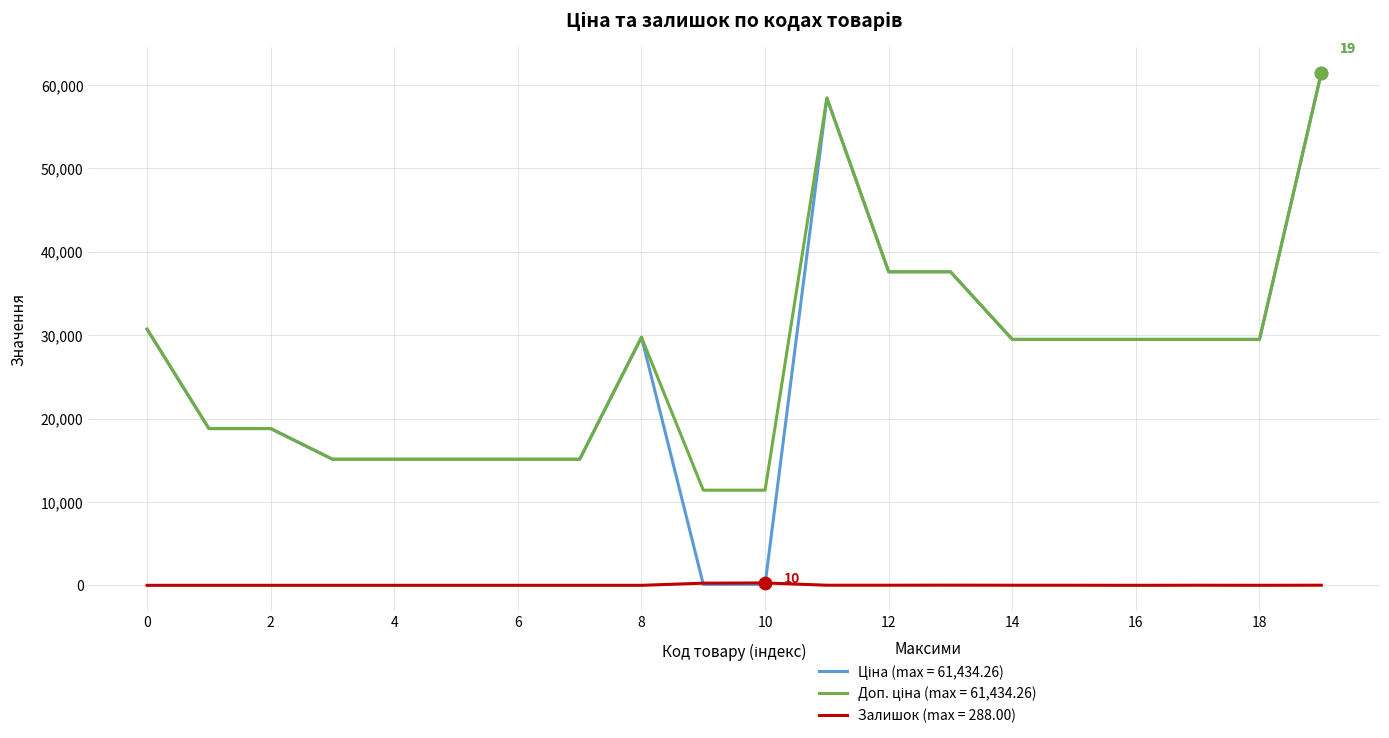

What is the maximum value shown in the chart?

61434.3